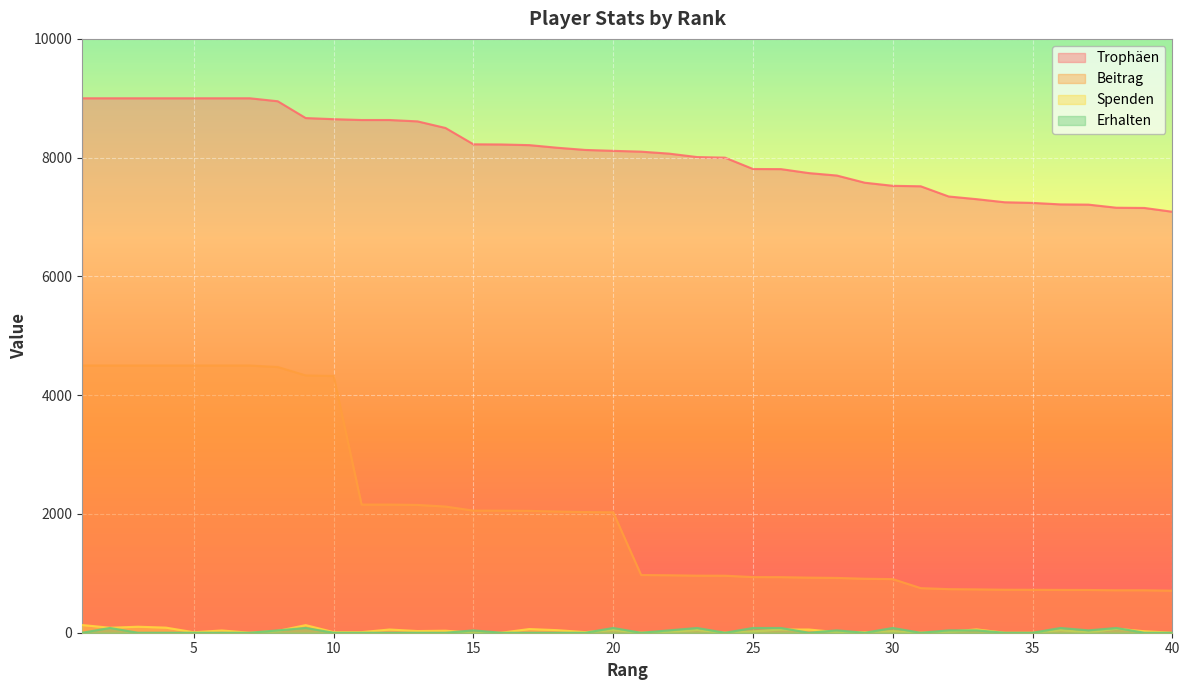

What is the total value across all series at 14?

10659